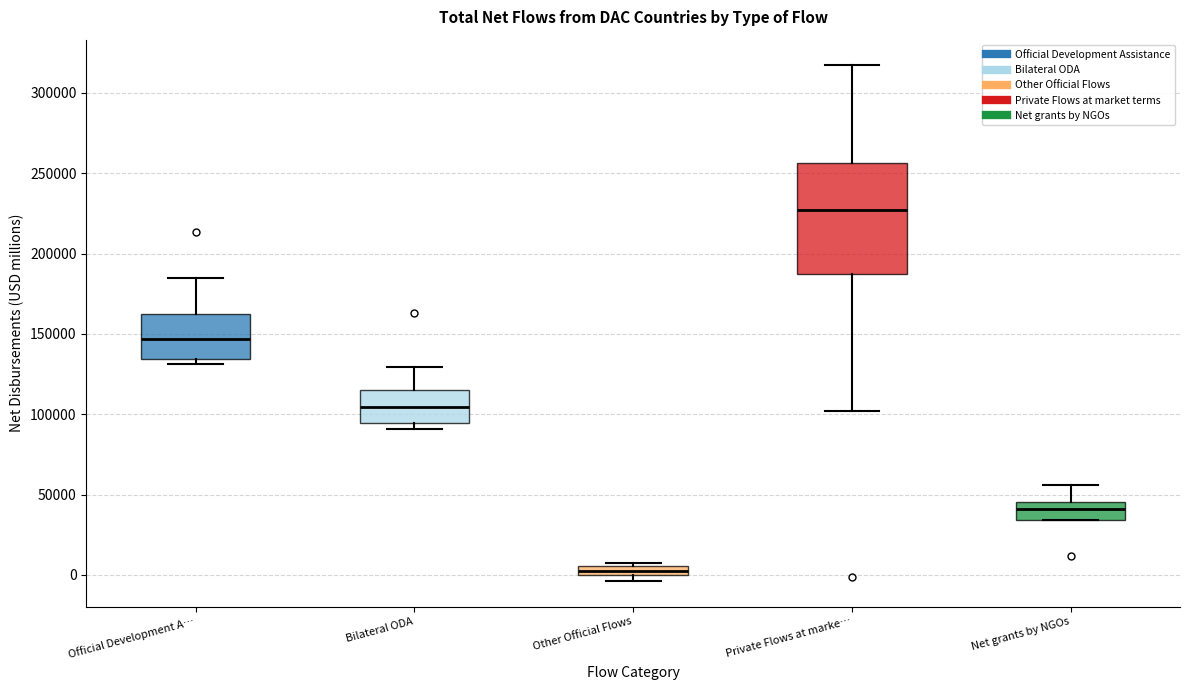

Where is the lower edge of the box for Other Official Flows on the y-axis? The values are not printed on the chart, so give them approximately, as read against the axis.

0